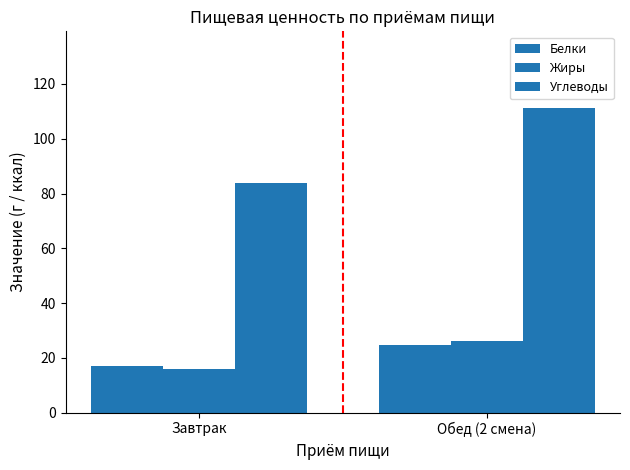

What is the greatest value displayed?

111.4